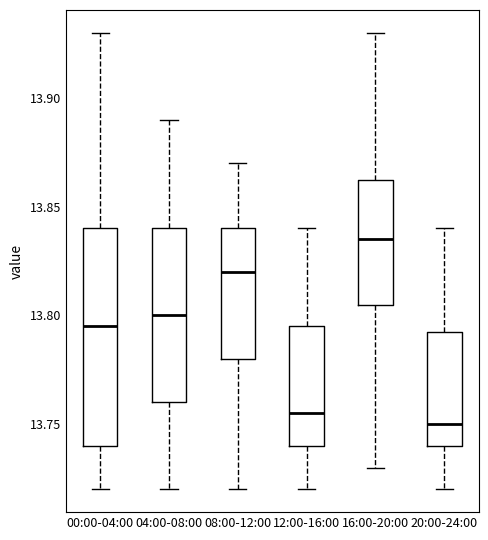

Which box is the tallest, from its lower edge to its upper edge?

00:00-04:00